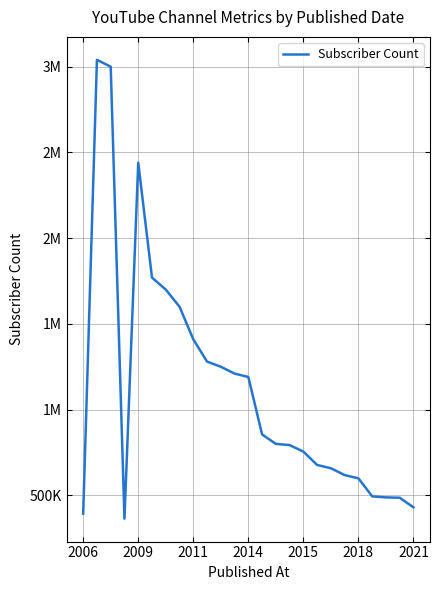

Does the chart display data point markers on the line(s)?

No